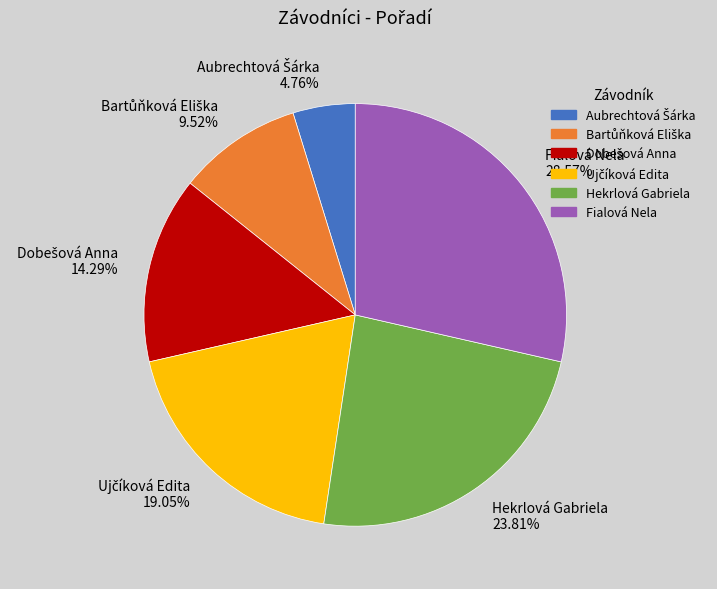

Does any single category account for the majority?

No